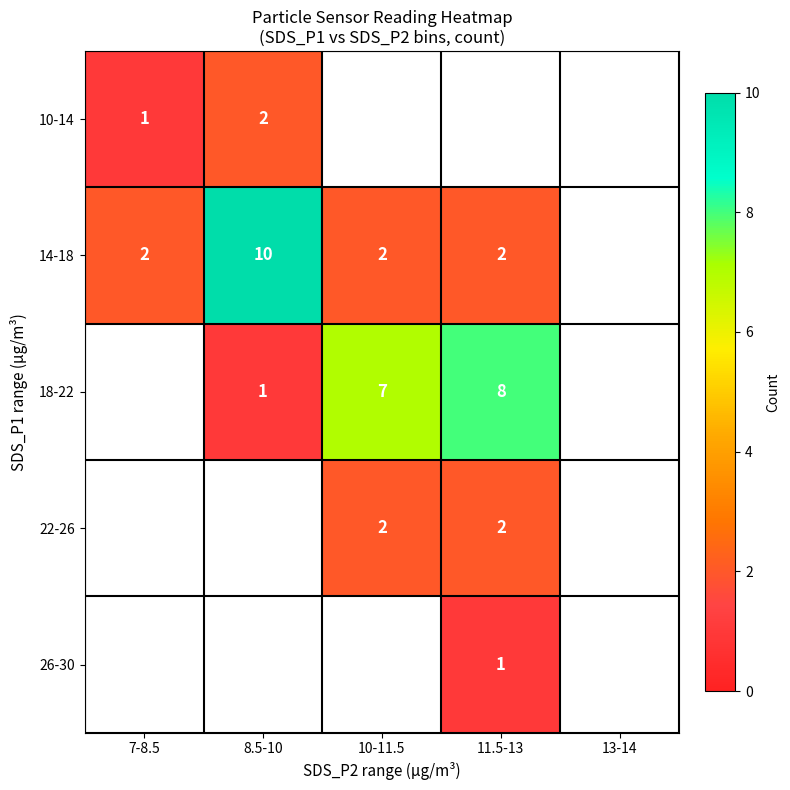

Is it true that 14-18 equals 2 at 7-8.5?

True